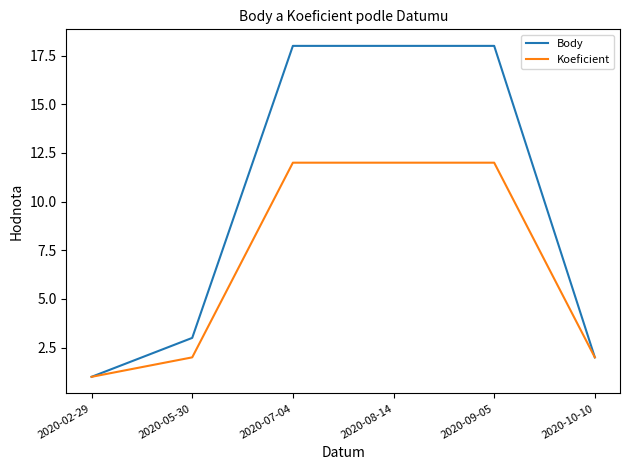

Which series changed the most between 2020-02-29 and 2020-05-30?

Body